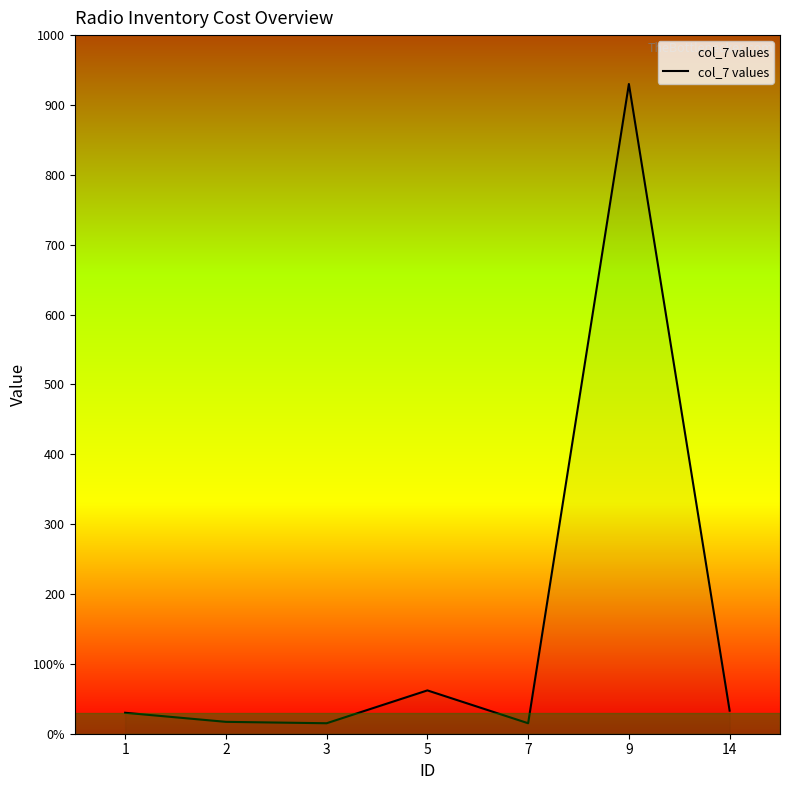

True or false: the data has more than 0 interior local peaks.

True